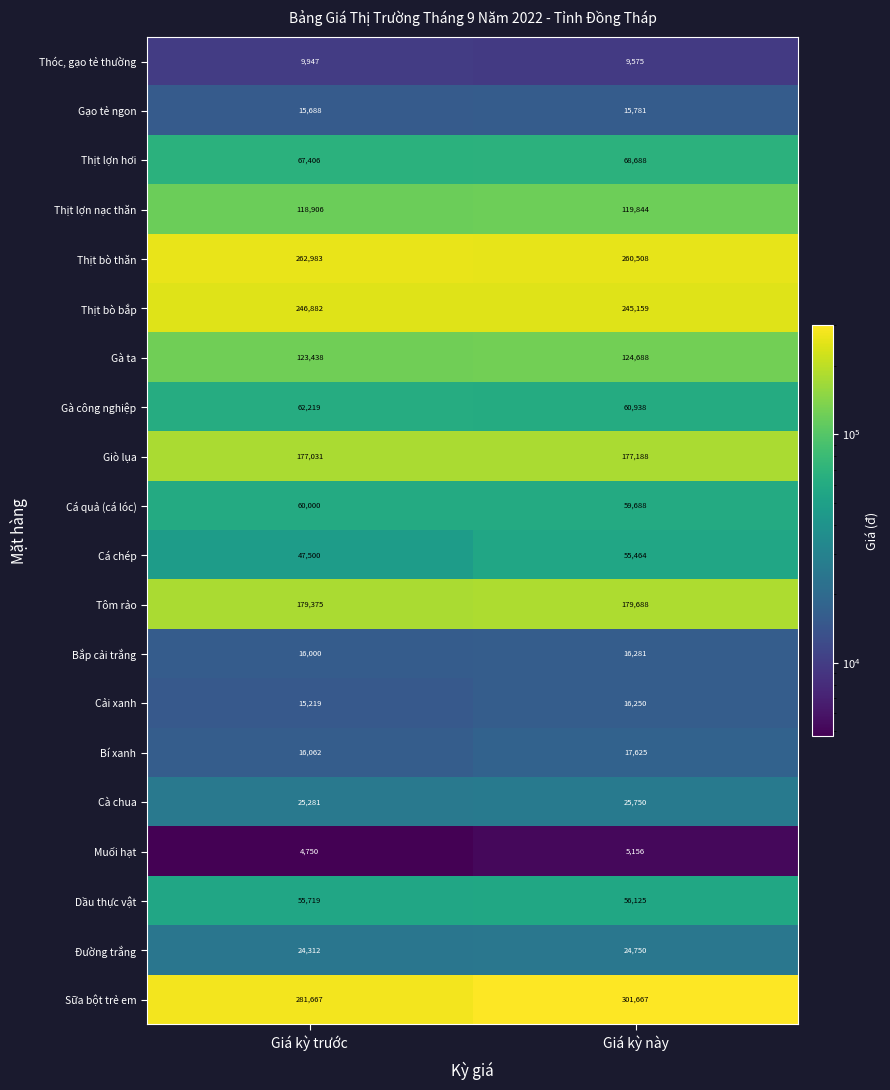

Which series has the largest total across all categories?

Sữa bột trẻ em